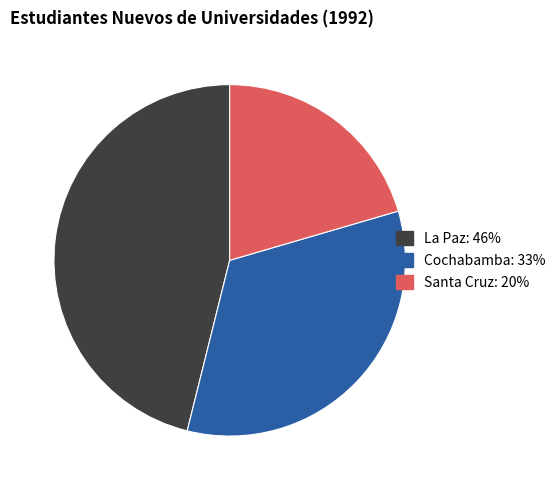

Is there any slice that represents more than half of the pie?

No